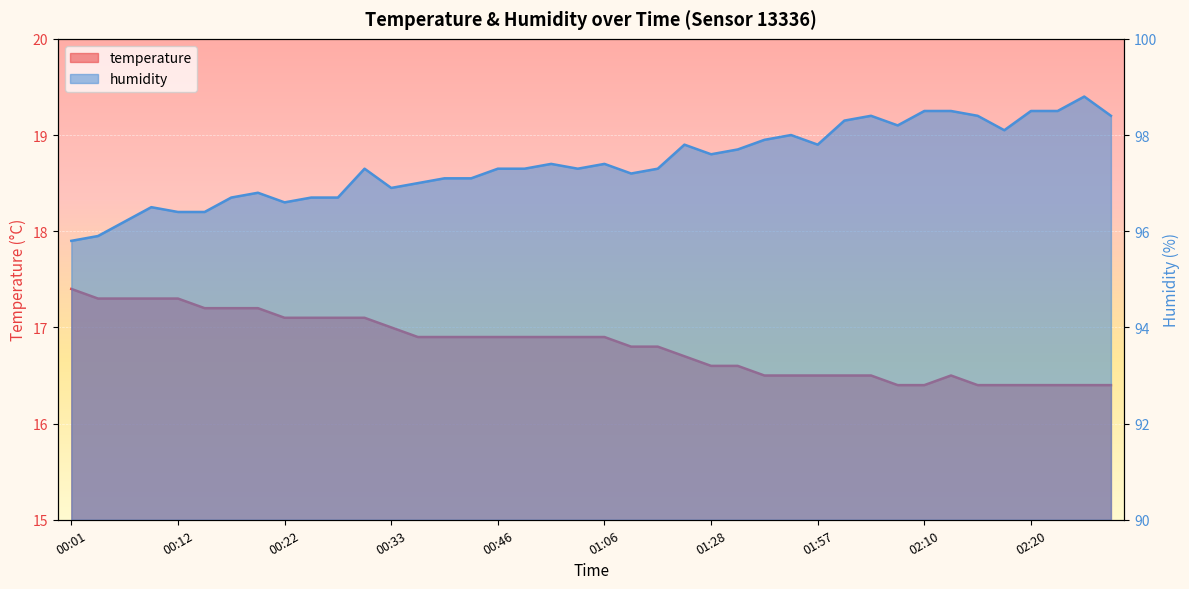

Which series has the largest range (max minus min)?

humidity